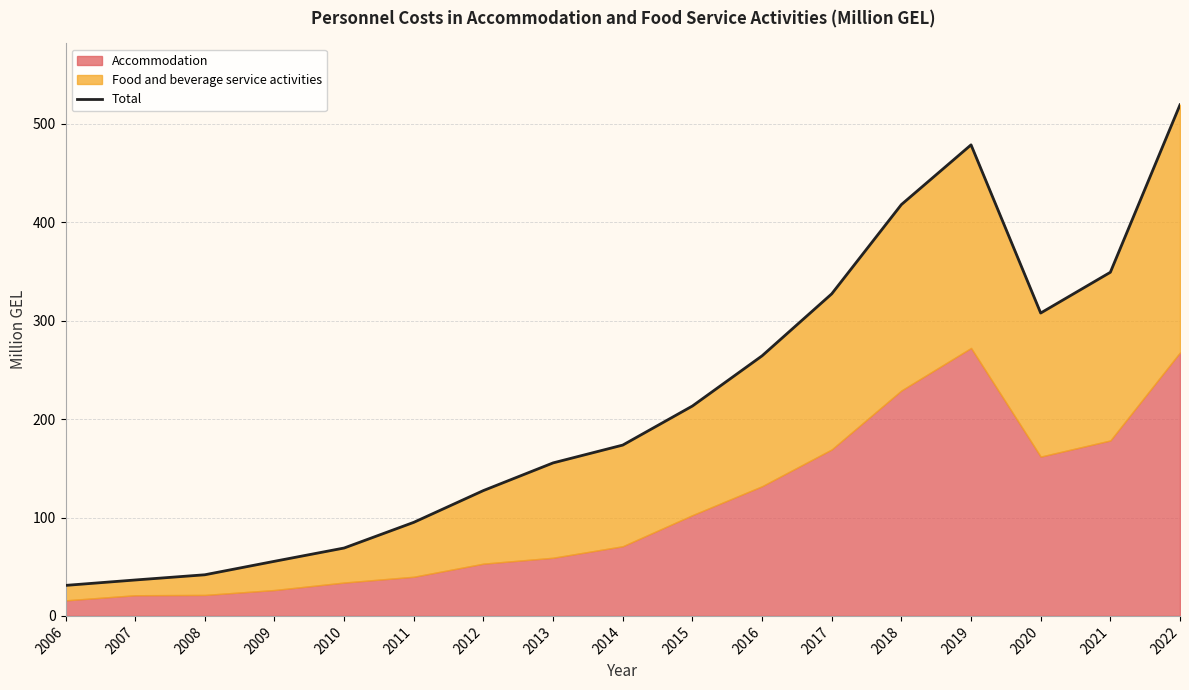

How many data points does each series have?

17